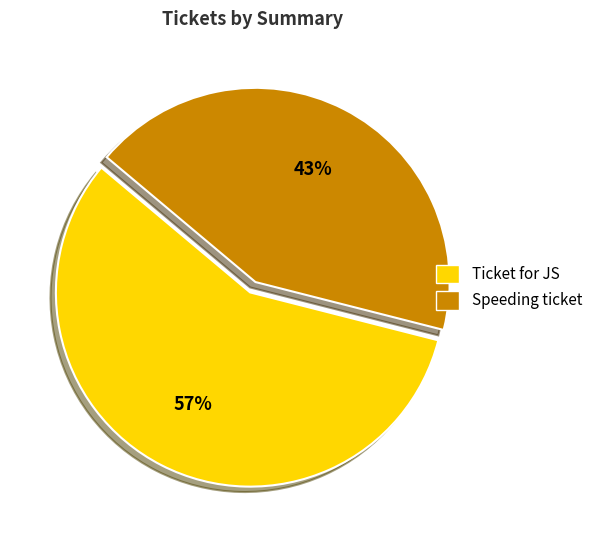

What is the largest slice in the pie chart?

Ticket for JS